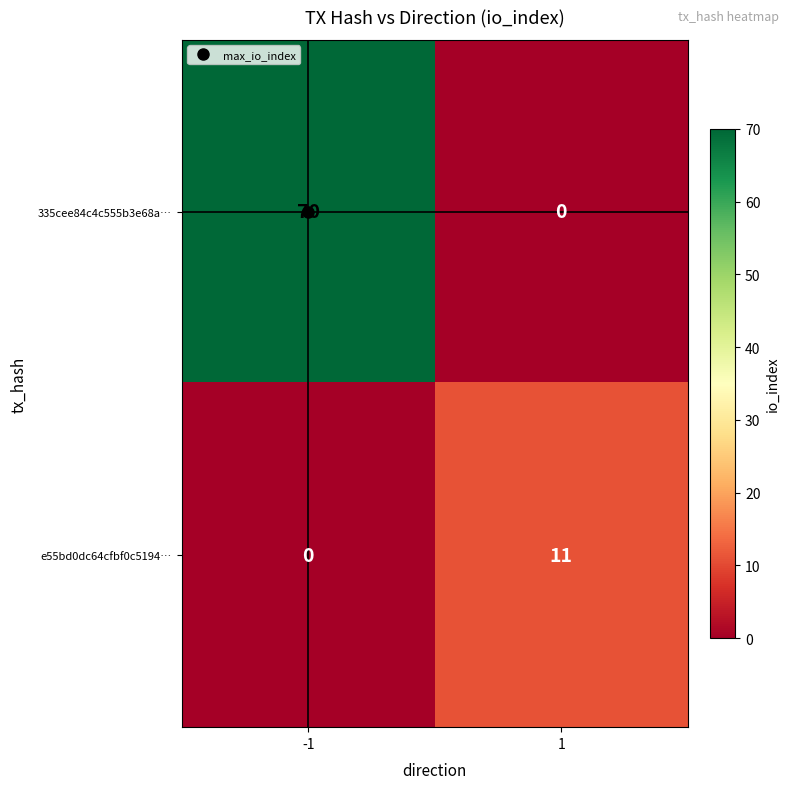

What is the spread (max minus min) of values at -1?

70